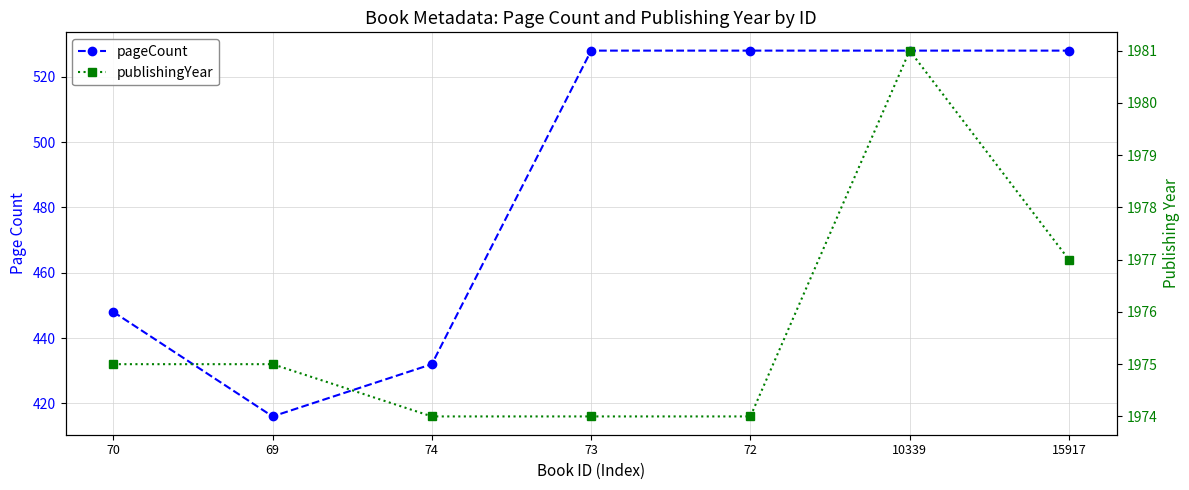

Does the chart display data point markers on the line(s)?

Yes